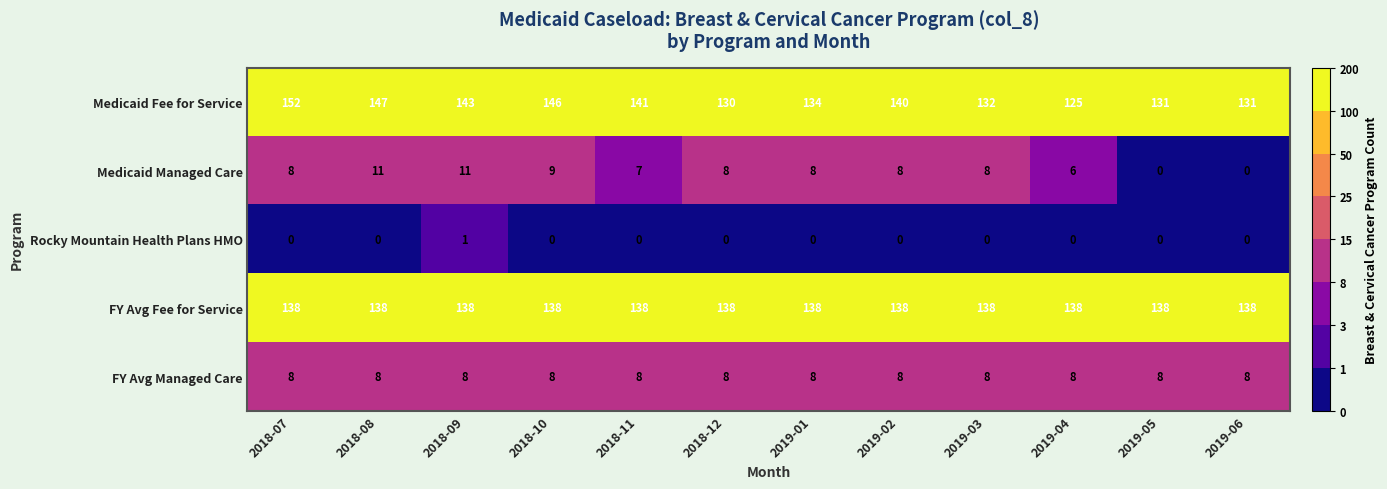

What is the difference between the maximum and second lowest values in the Medicaid Fee for Service series?

22